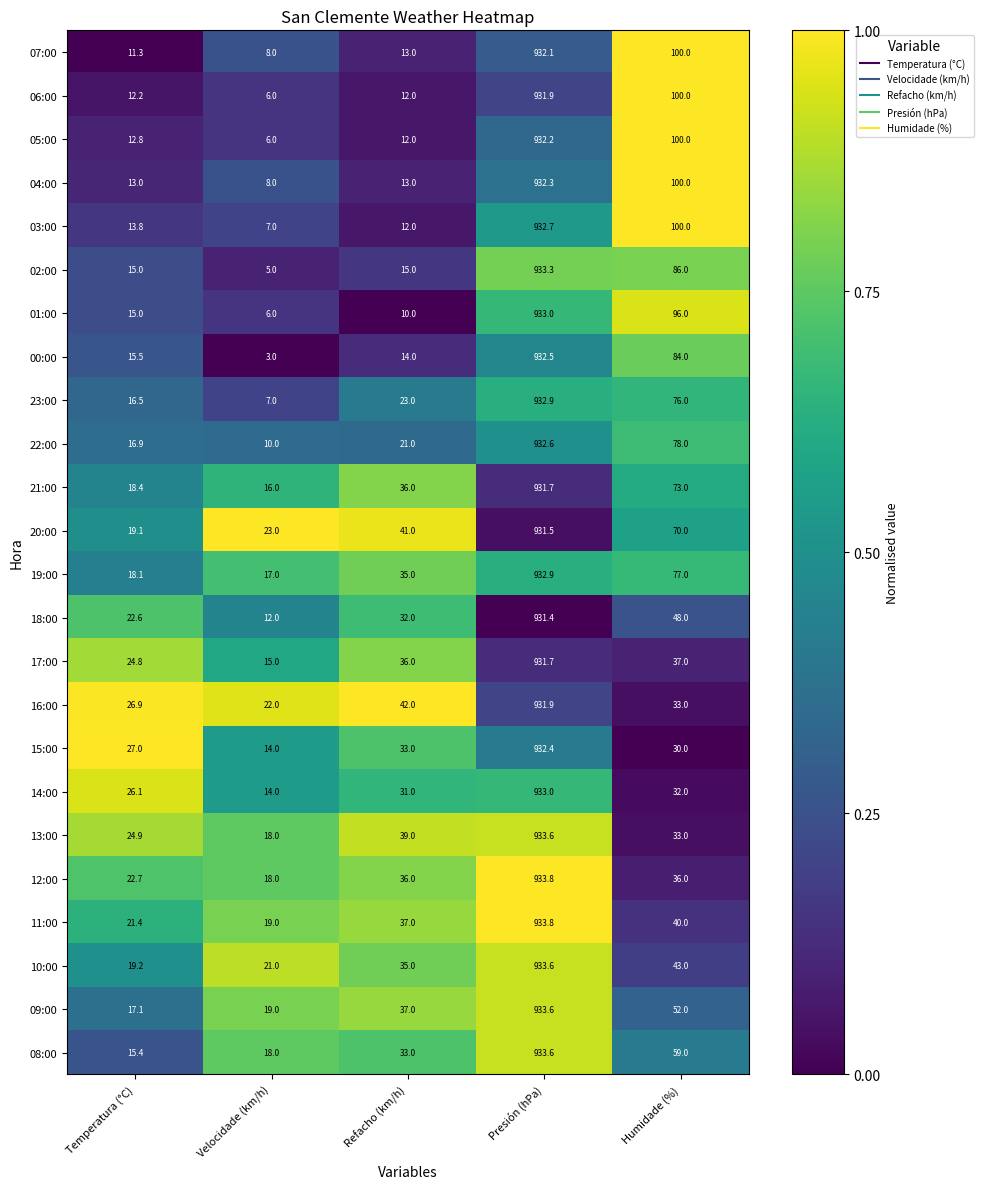

Which series changed the most between Temperatura (°C) and Humidade (%)?

07:00